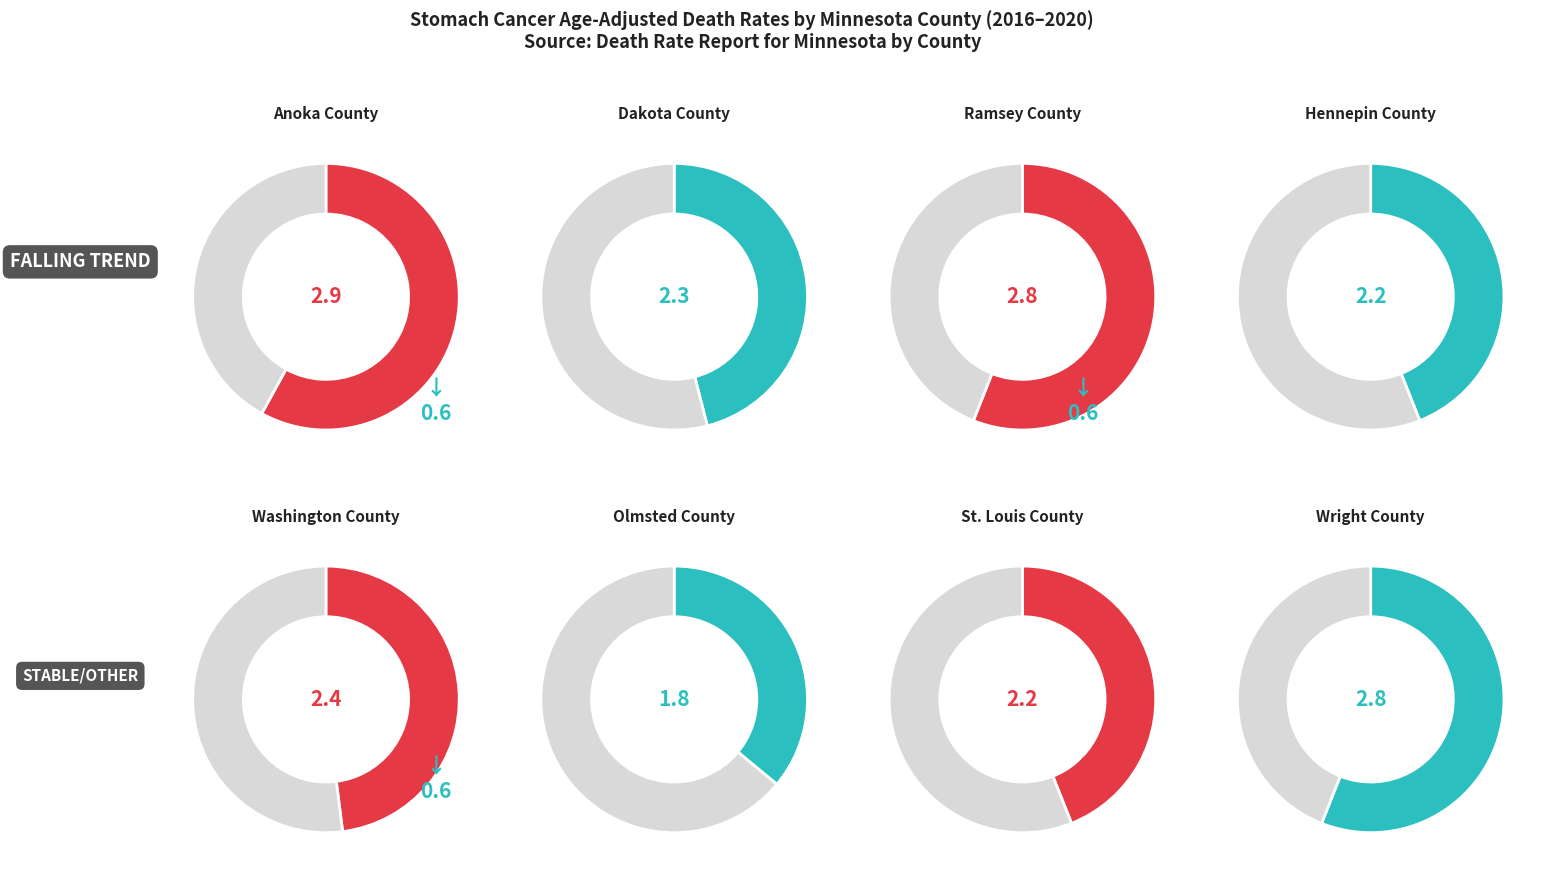

How many segments does this pie chart have?

8